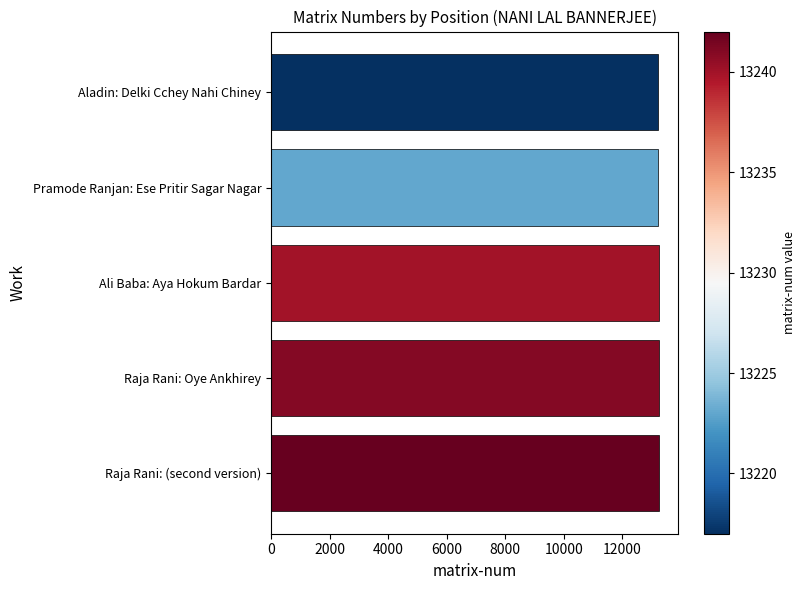

True or false: the data shows 13240 at Ali Baba: Aya Hokum Bardar.

True